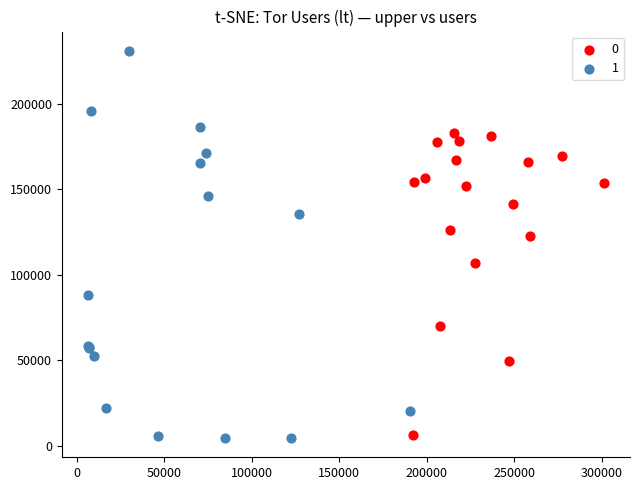

What are all the series names shown in the legend?

0, 1